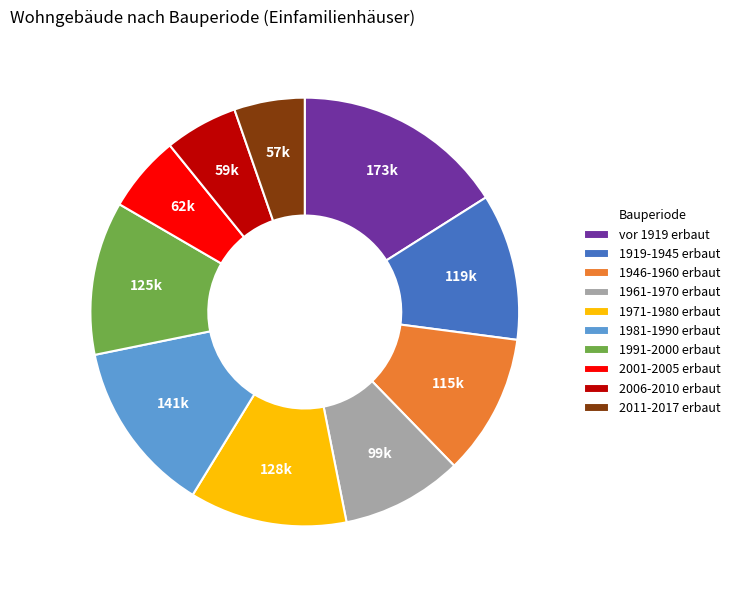

How many slices are in this pie chart?

10